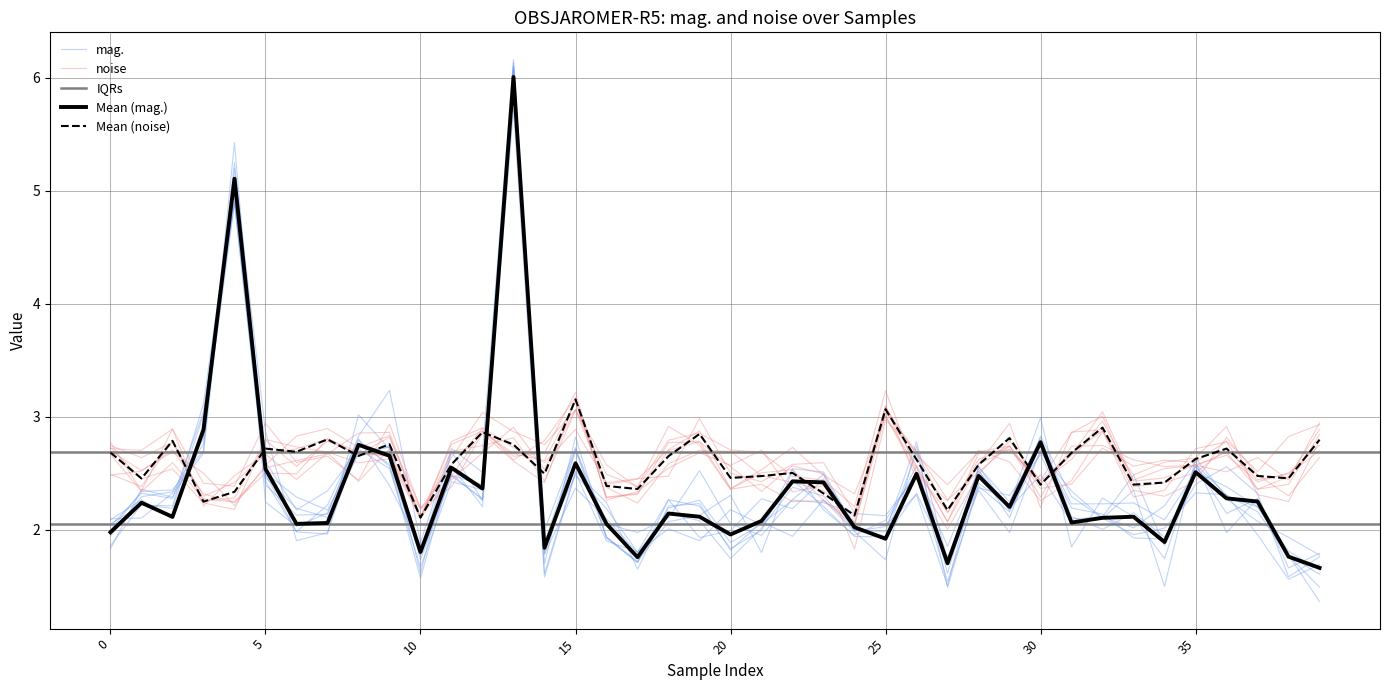

The value of noise at 19 is 2.8. True or false?

True